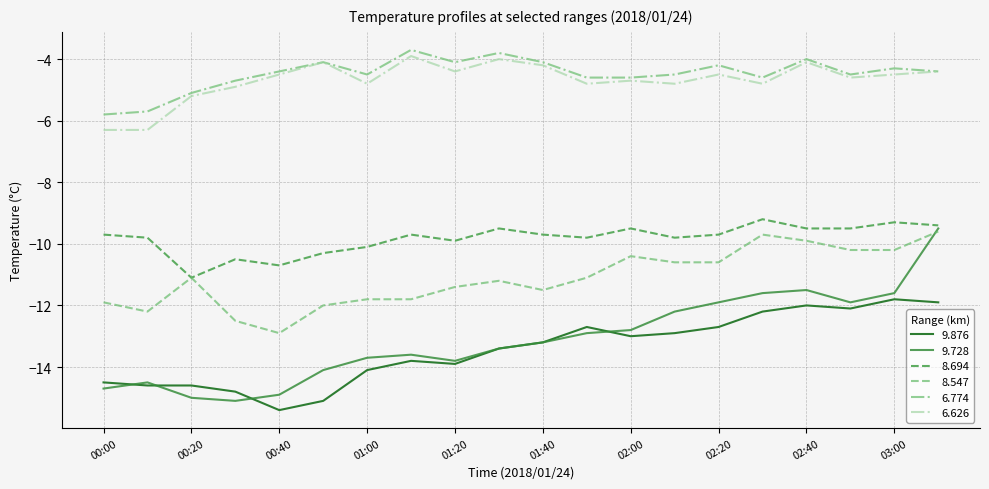

Does the chart display data point markers on the line(s)?

No